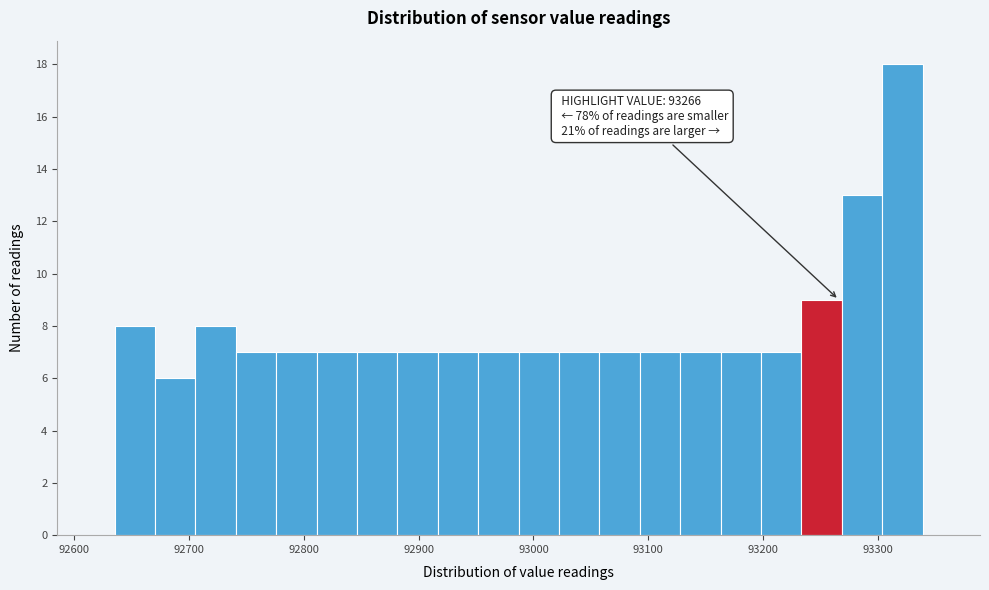

Around what value on the x-axis is the tallest bar? Give the approximate position of its centre, as read against the axis.

93320